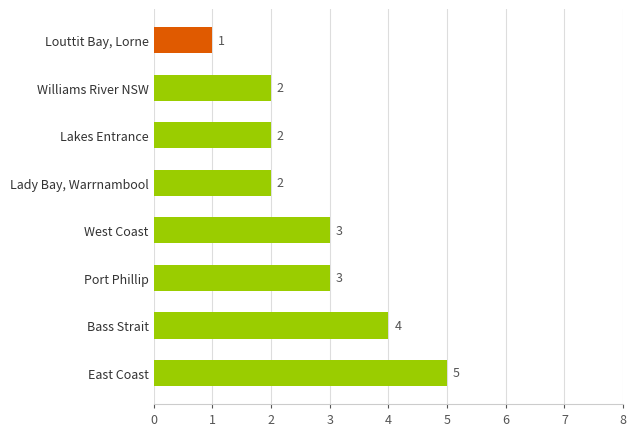

What is the difference between the second highest and minimum values?

3